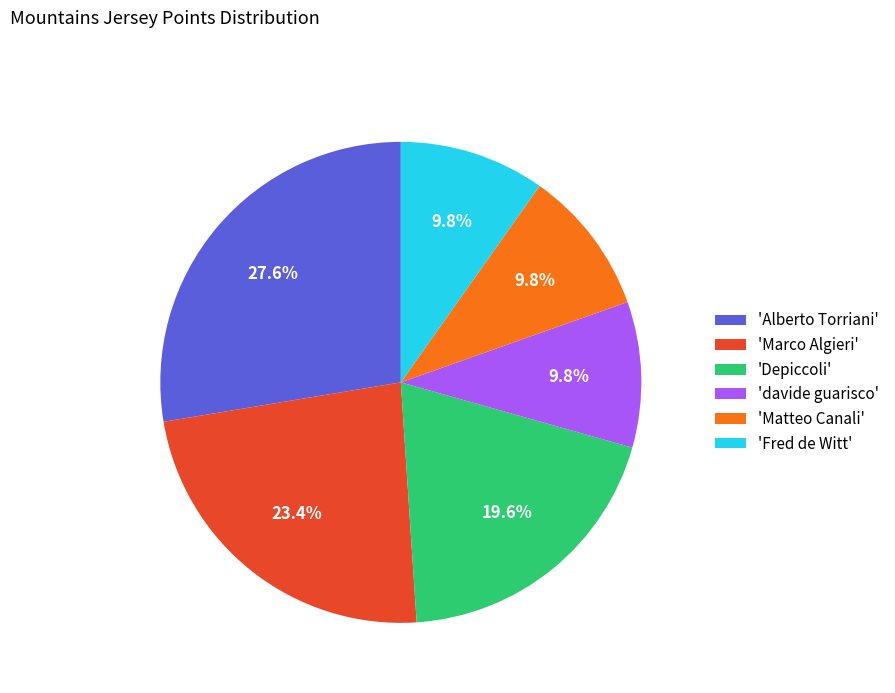

Combined, do 'Marco Algieri' and 'davide guarisco' account for over 50%?

No